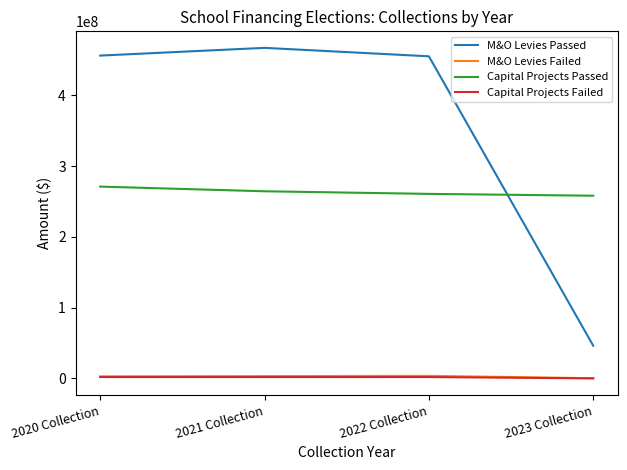

Which series has the widest spread of values?

M&O Levies Passed